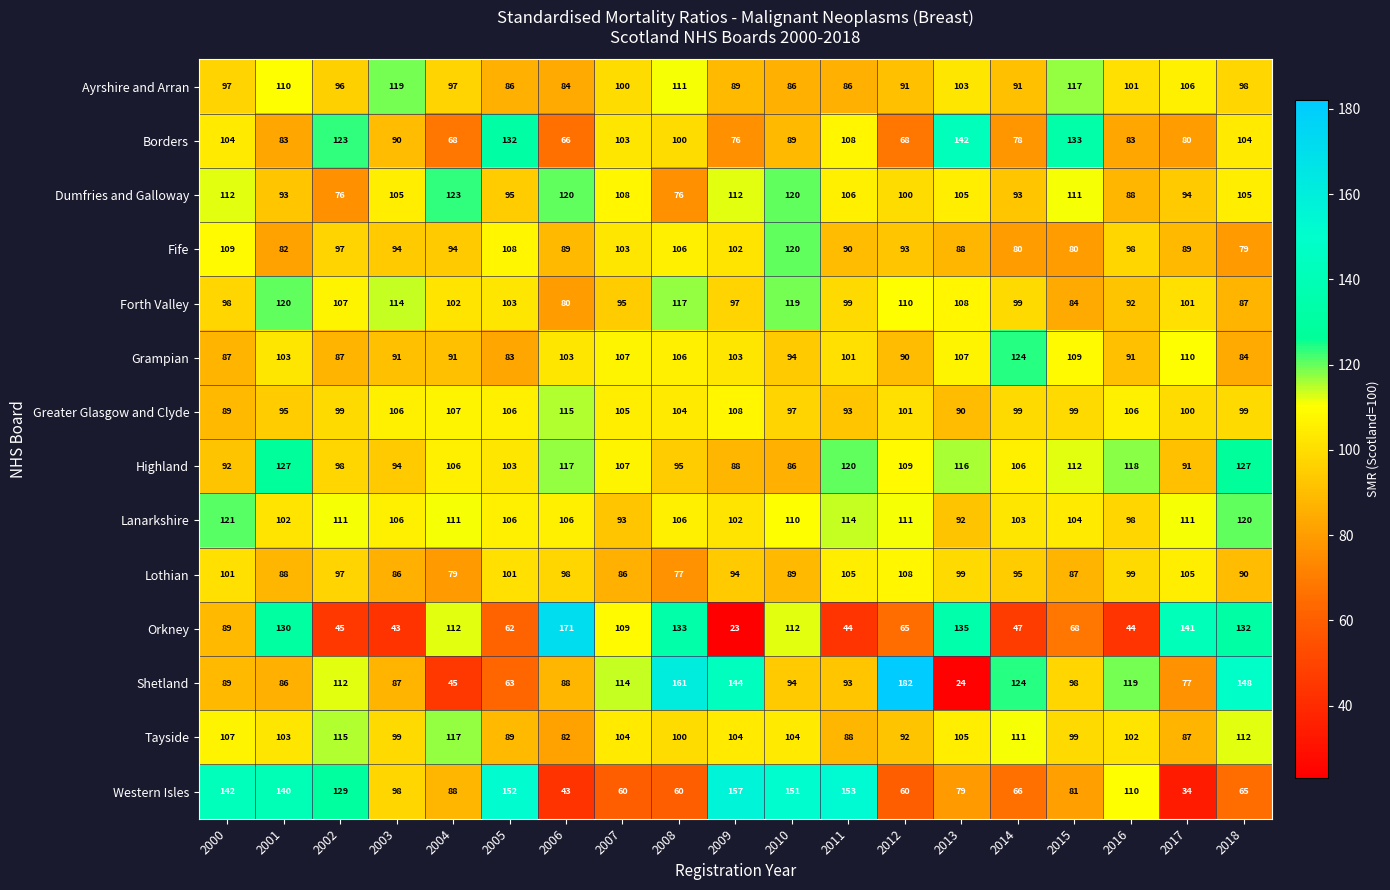

Where does the Forth Valley series first go above 101?

2001